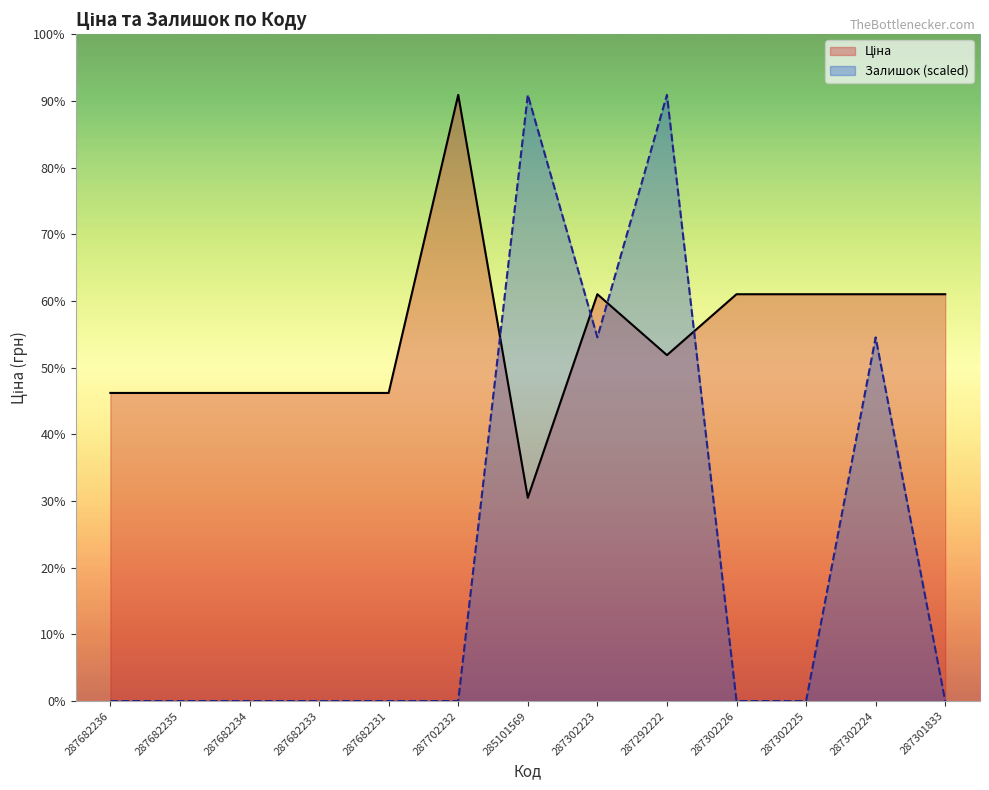

Where is the first local minimum for Залишок (scaled)?

287302223